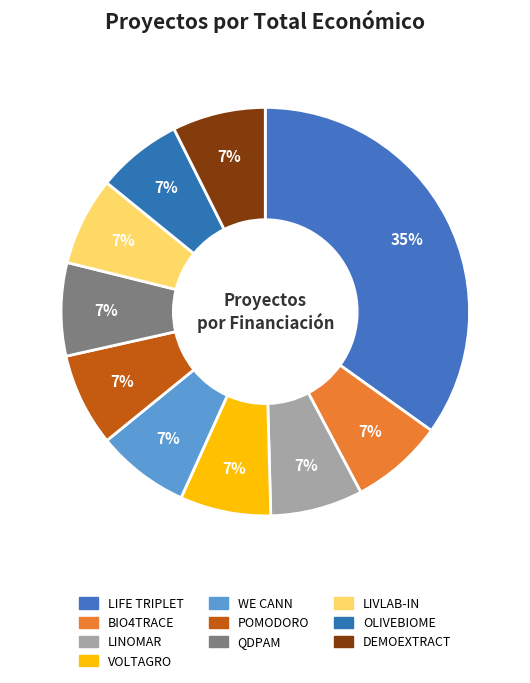

What is the change in value from LIFE TRIPLET to OLIVEBIOME?

-2289558